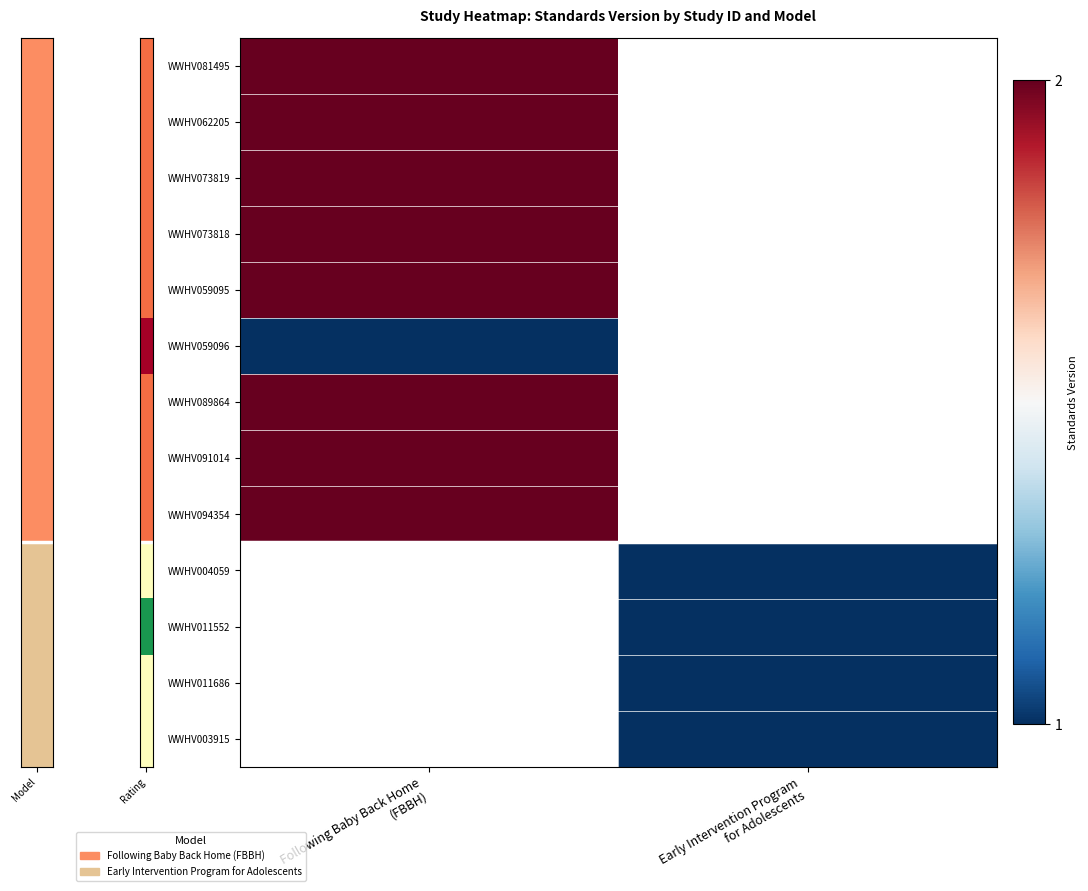

Is the value of WWHV073818 at Following Baby Back Home (FBBH) greater than the value of WWHV089864 at Following Baby Back Home (FBBH)?

No